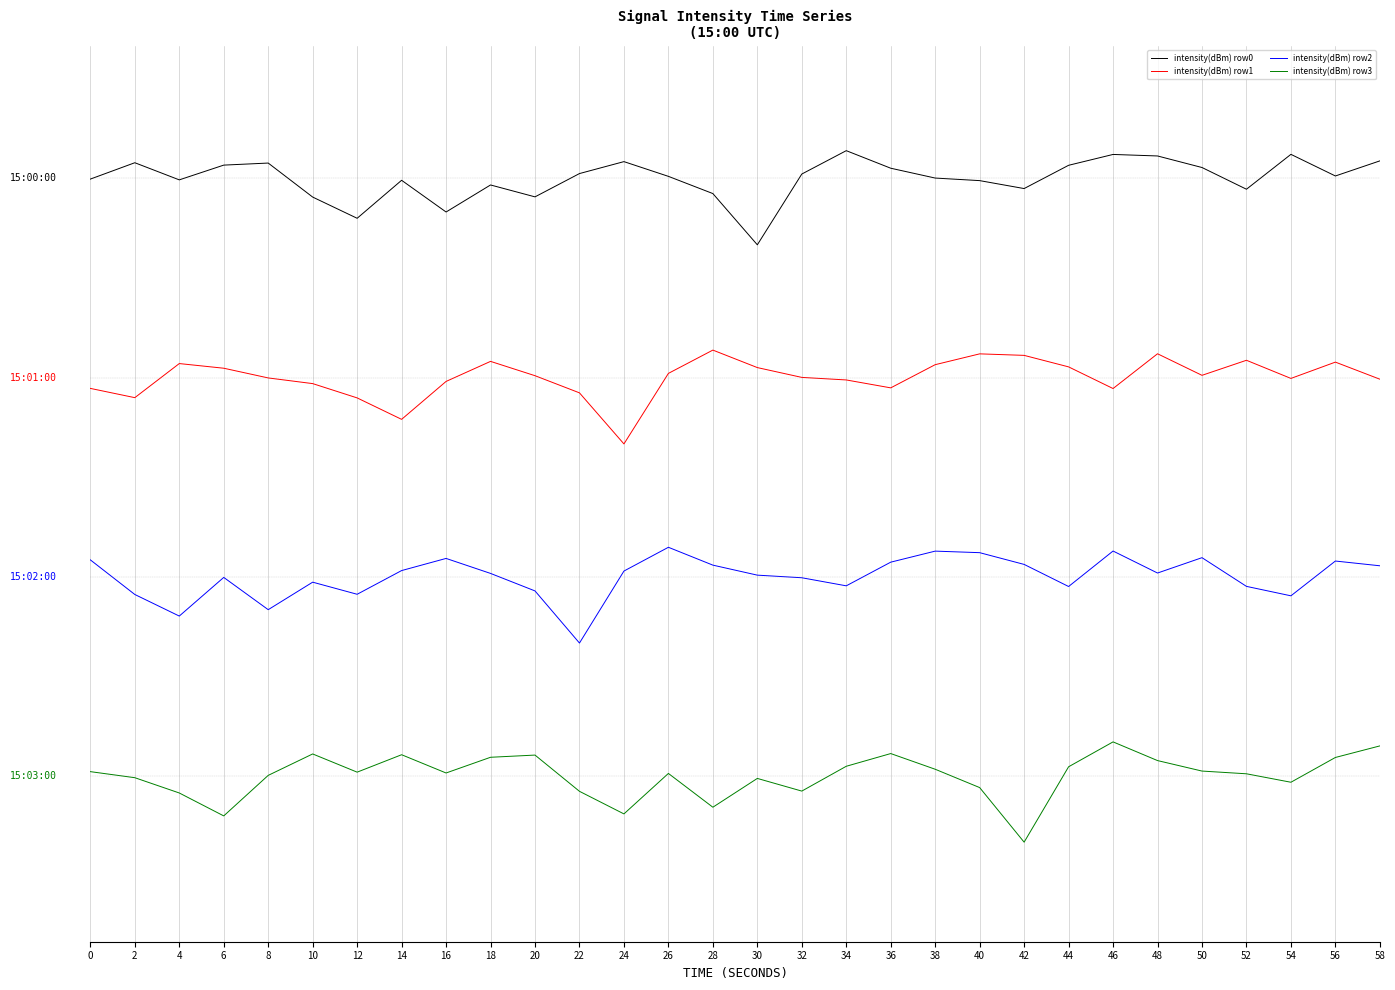

The value of intensity(dBm) row1 at 18 is -14.0. True or false?

False